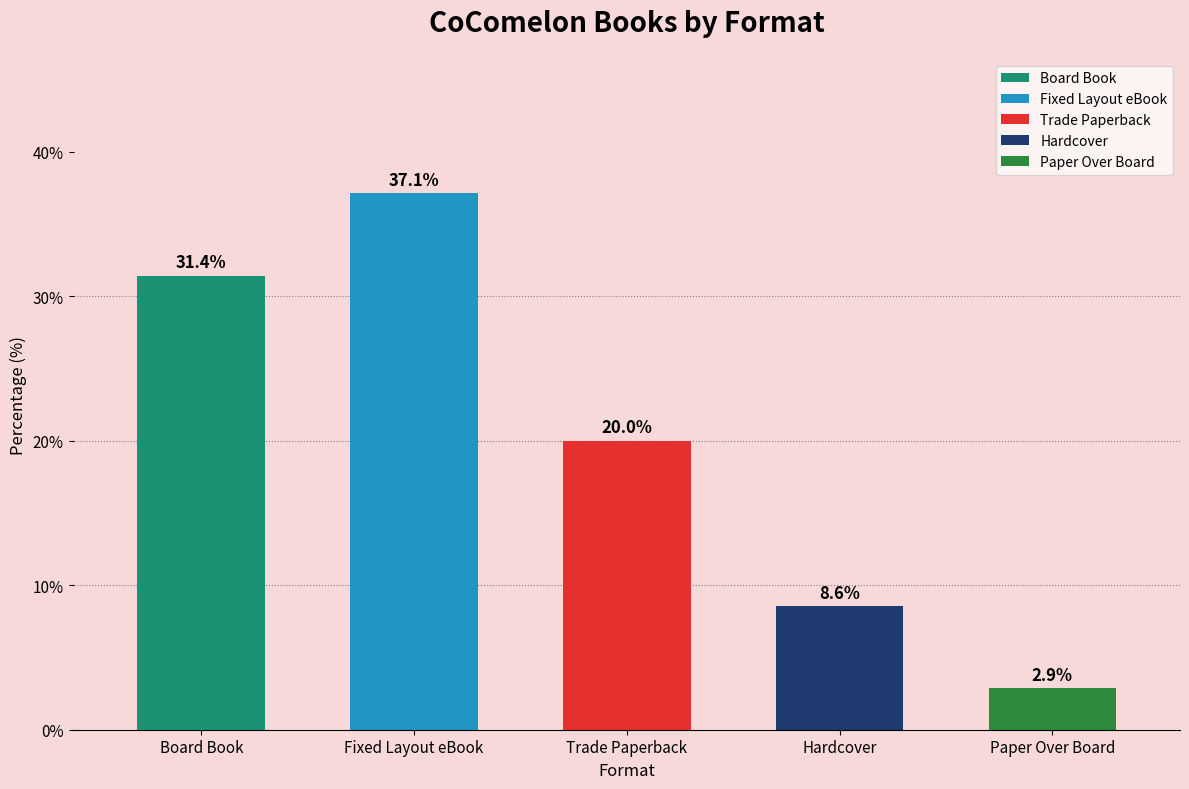

Approximately how many times larger is the value at Board Book compared to Trade Paperback?

1.6